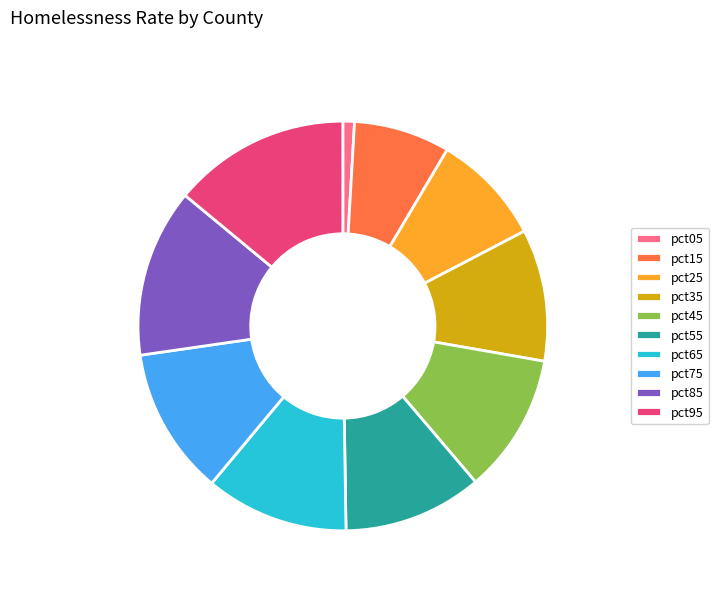

Does any single category account for the majority?

No